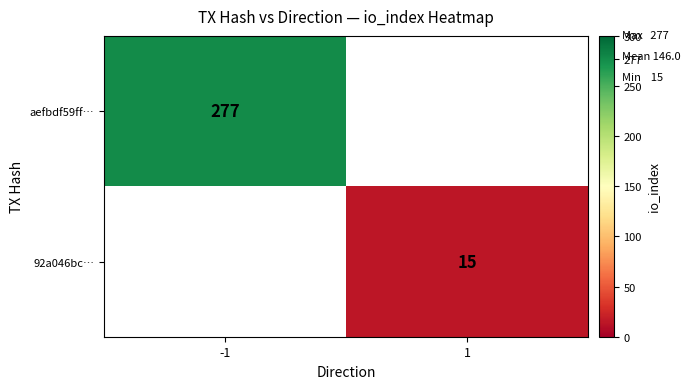

The 92a046bc… series shows 10 at 1. True or false?

False